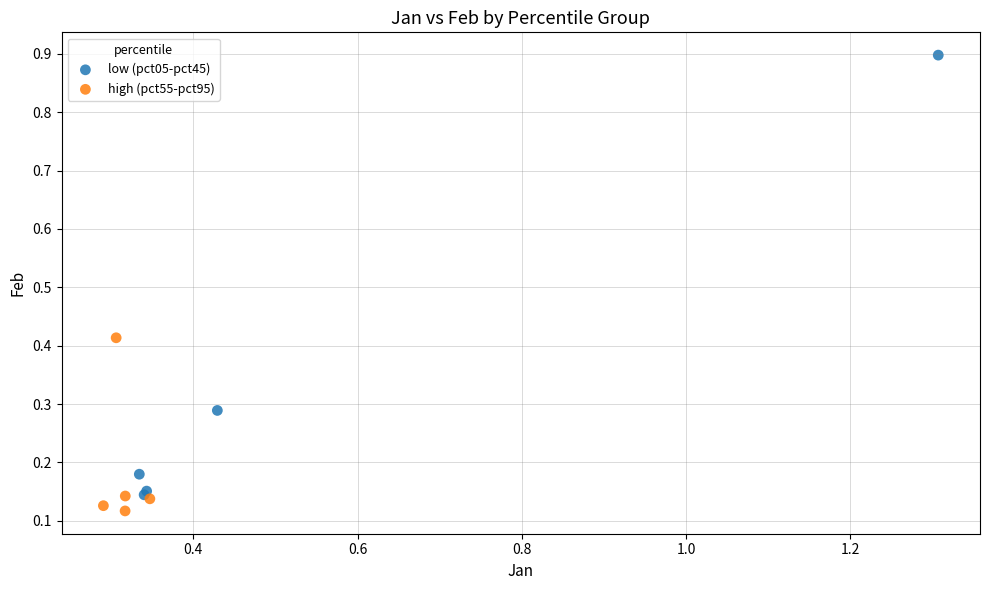

Which series has the widest spread of Y values?

low (pct05-pct45)